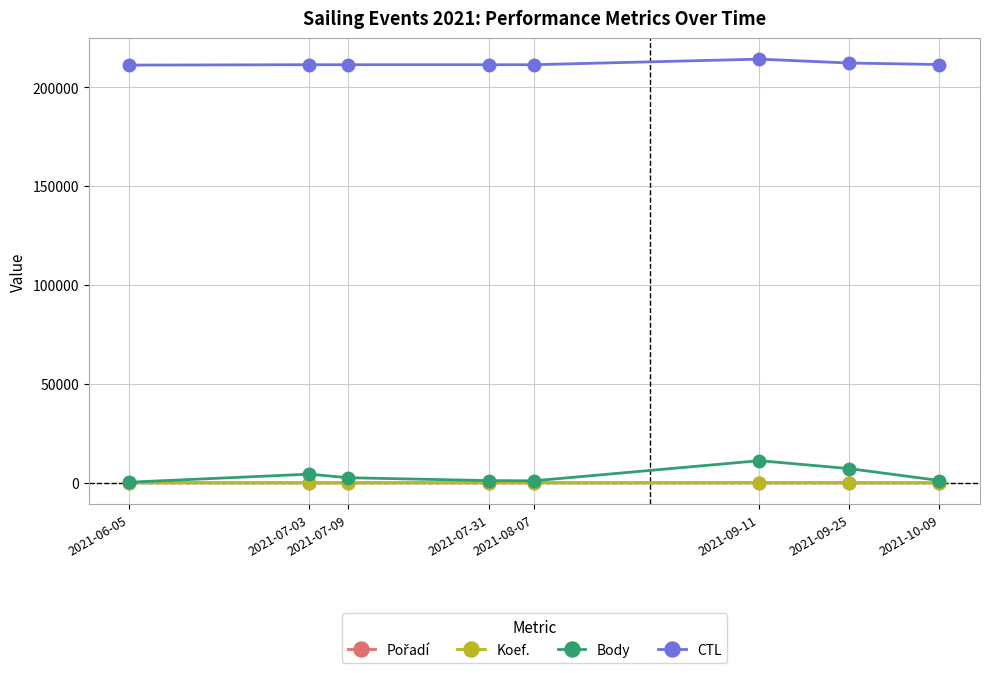

Is the value of Koef. at 2021-06-05 greater than the value of CTL at 2021-09-11?

No